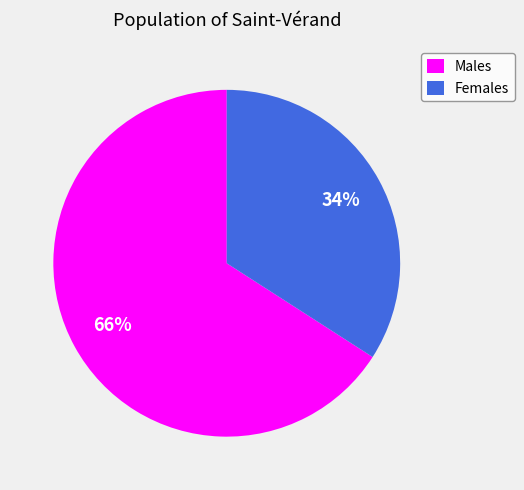

Does any single category account for the majority?

Yes